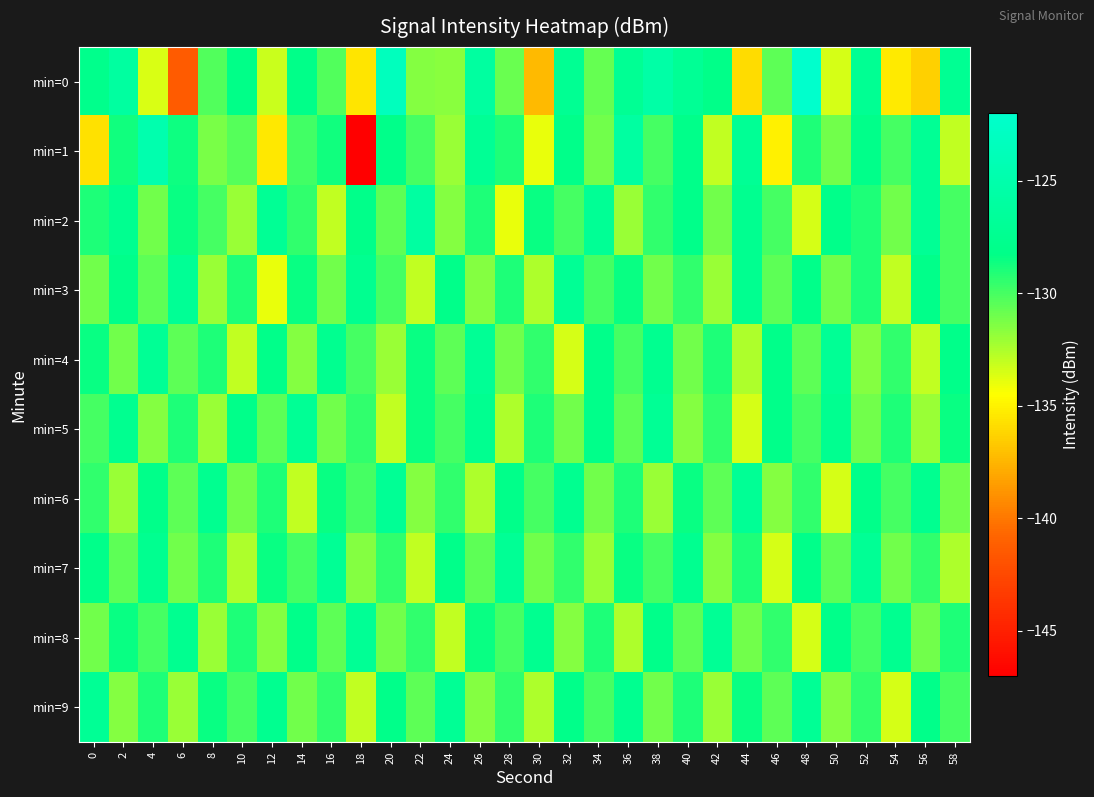

At how many categories does at least one series exceed -144?

30